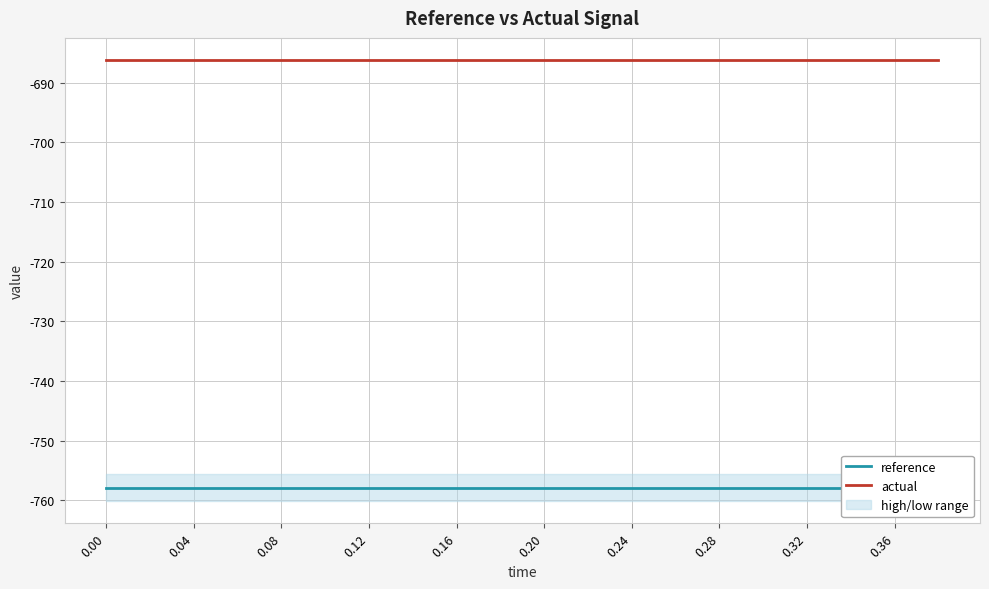

How many lines are shown in the chart?

2